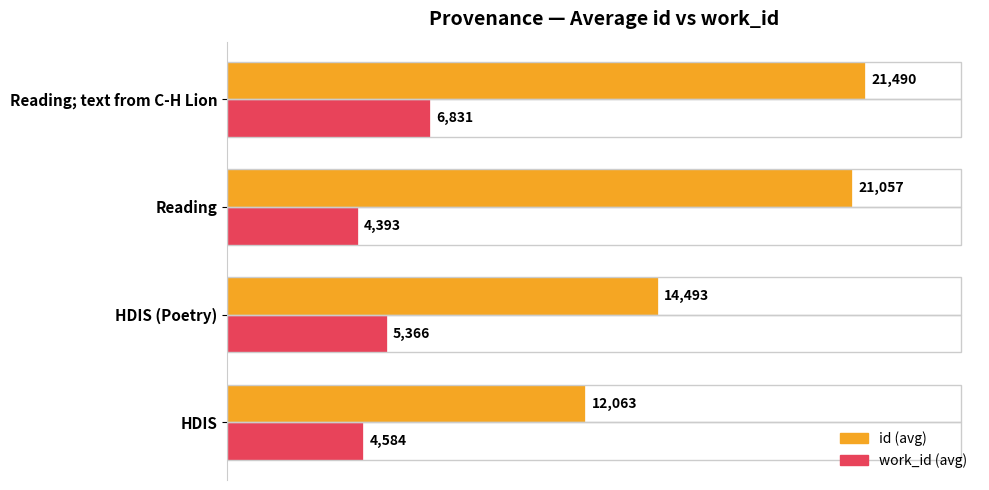

Which label corresponds to the smallest value in the chart?

Reading